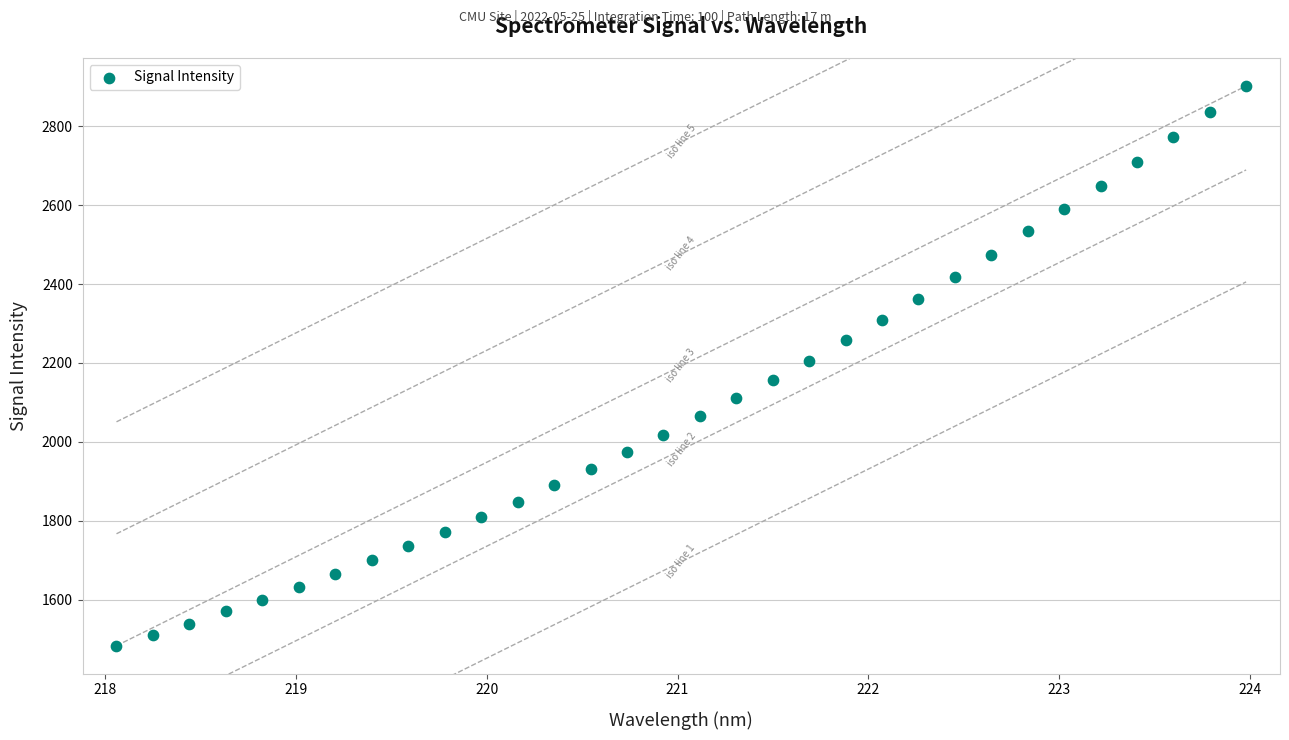

What is the range of Y values (max minus min)?

1418.6